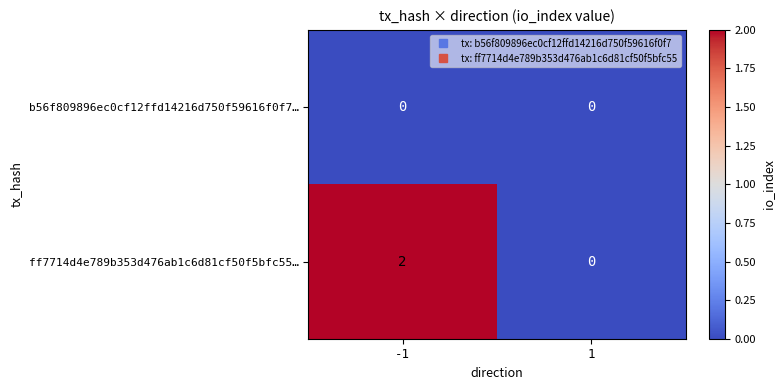

Is it true that b56f809896ec0cf12ffd14216d750f59616f0f7… equals 0 at -1?

True